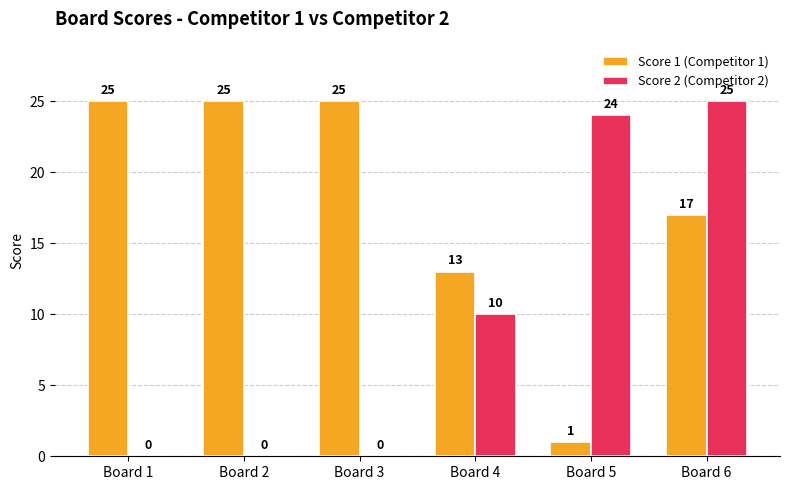

Are the bars grouped side by side (vs. stacked)?

Yes